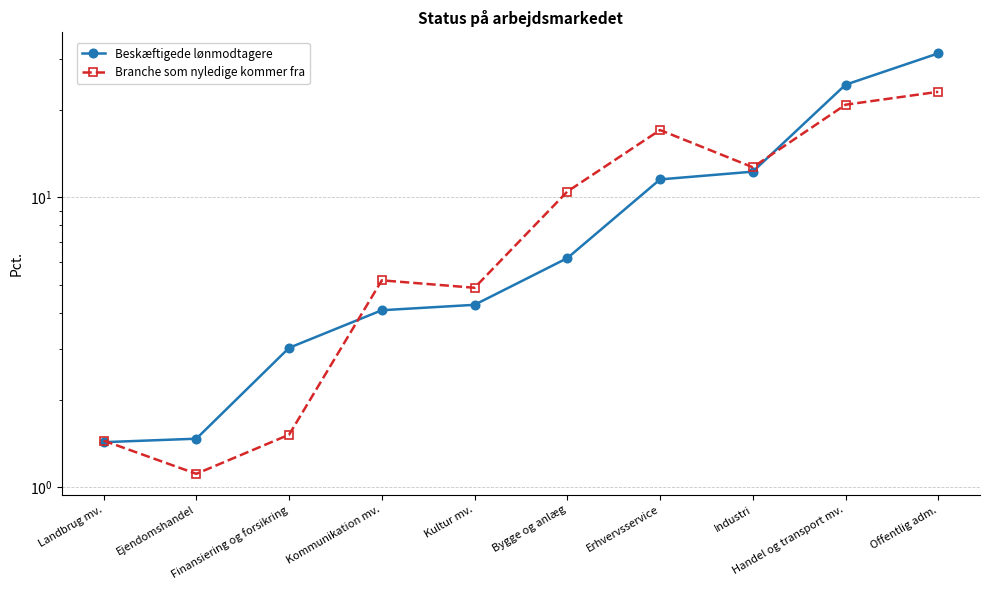

True or false: Beskæftigede lønmodtagere has more than 1 points higher than both neighbors.

False